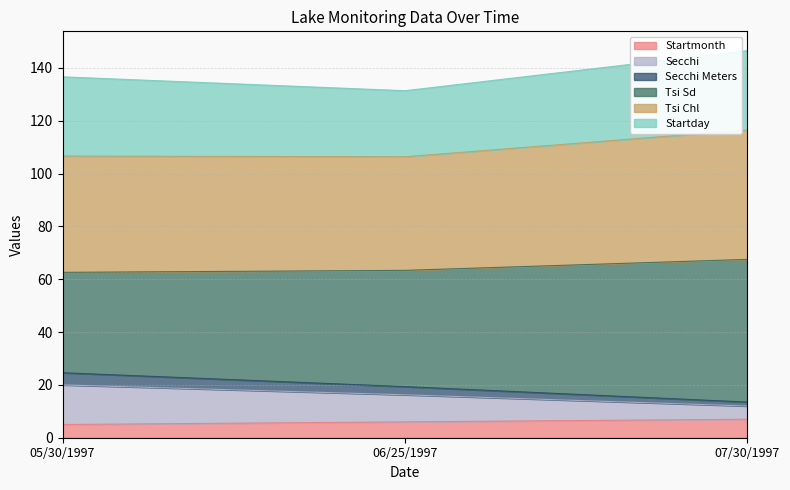

What is the total value across all series at 05/30/1997?

136.6